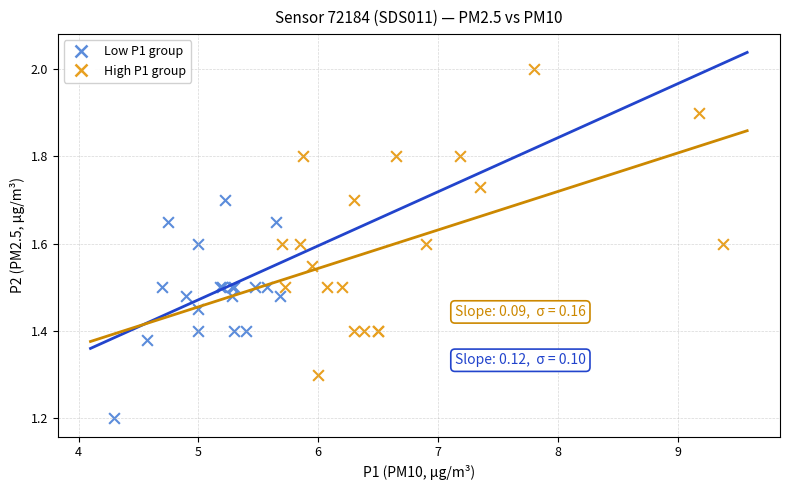

Which series reaches the minimum Y coordinate?

Low P1 group